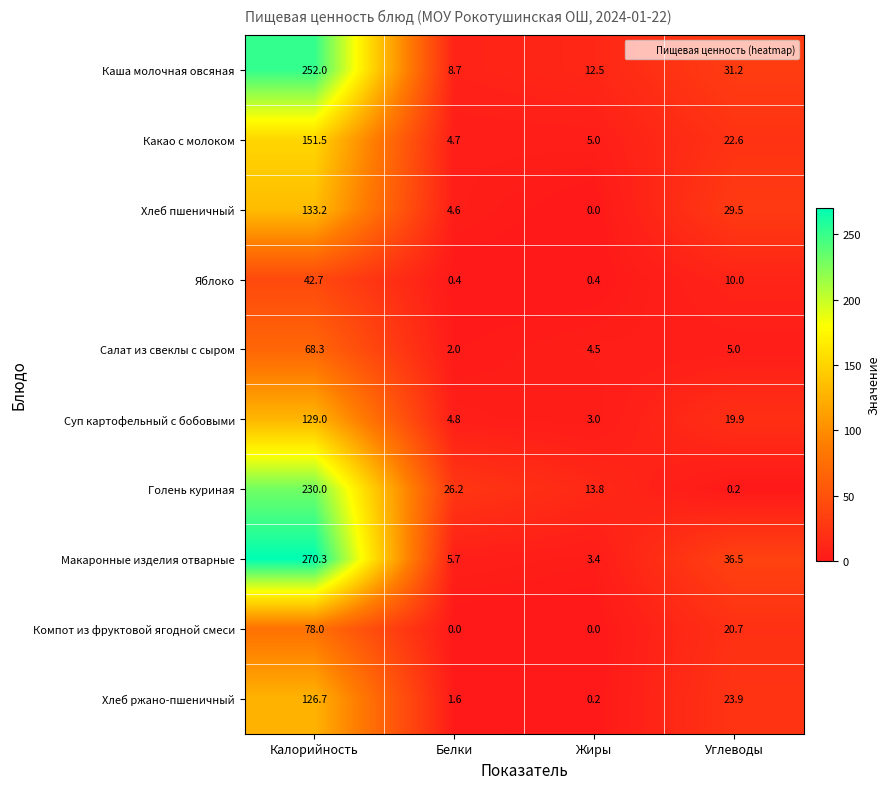

What is the sum of all Каша молочная овсяная values?

304.4